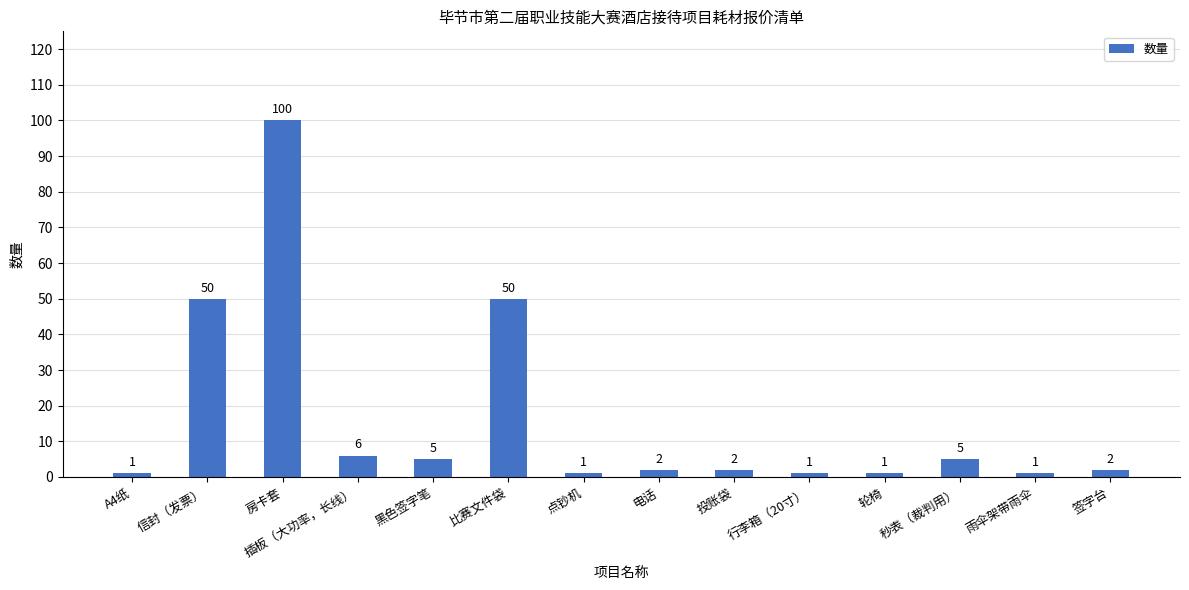

At which label does the data first exceed 2?

信封（发票）